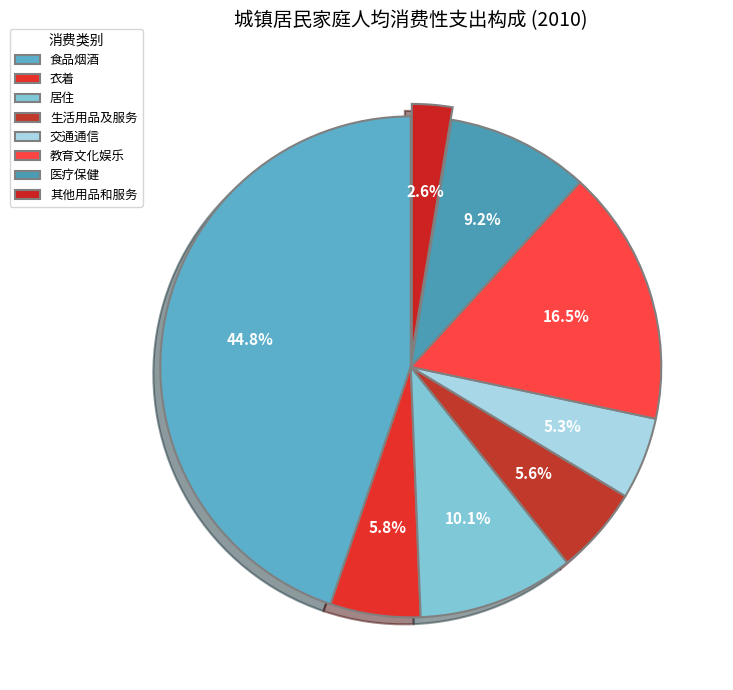

To the nearest percent, what is the average slice percentage?

12%